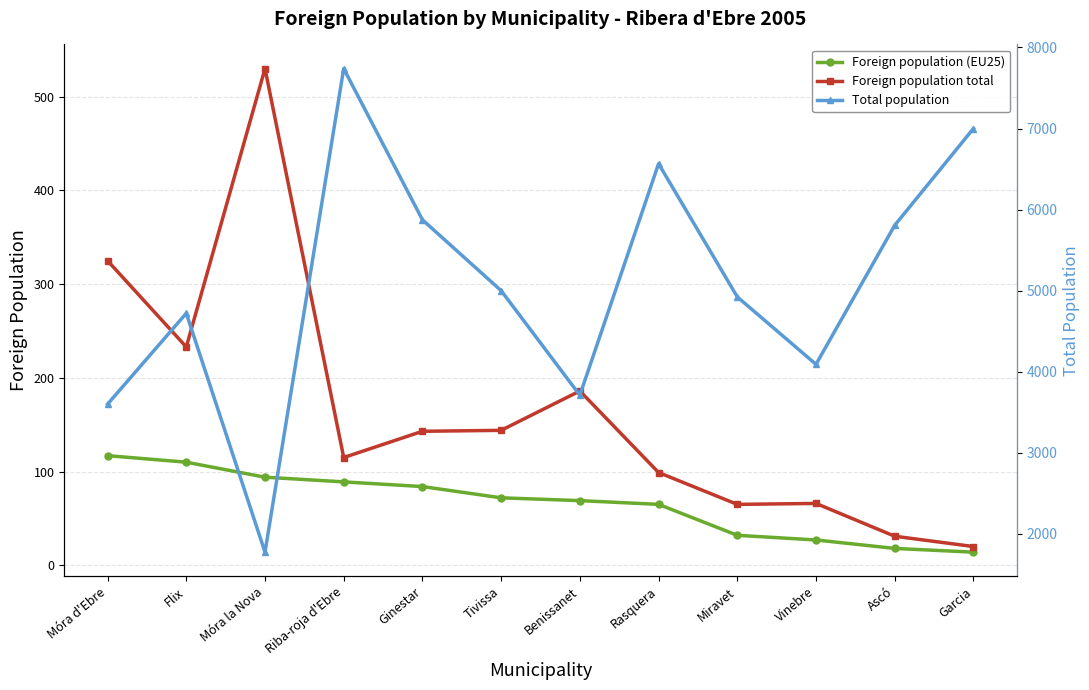

Which series changed the most between Móra la Nova and Vinebre?

Total population